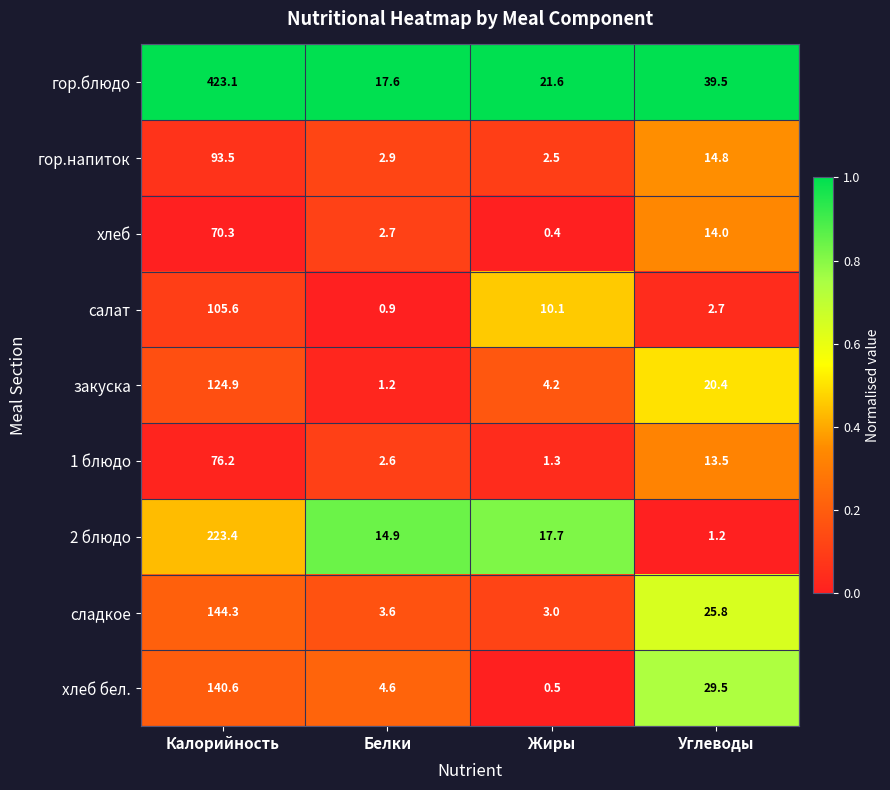

What is the total value across all series at Белки?

51.0